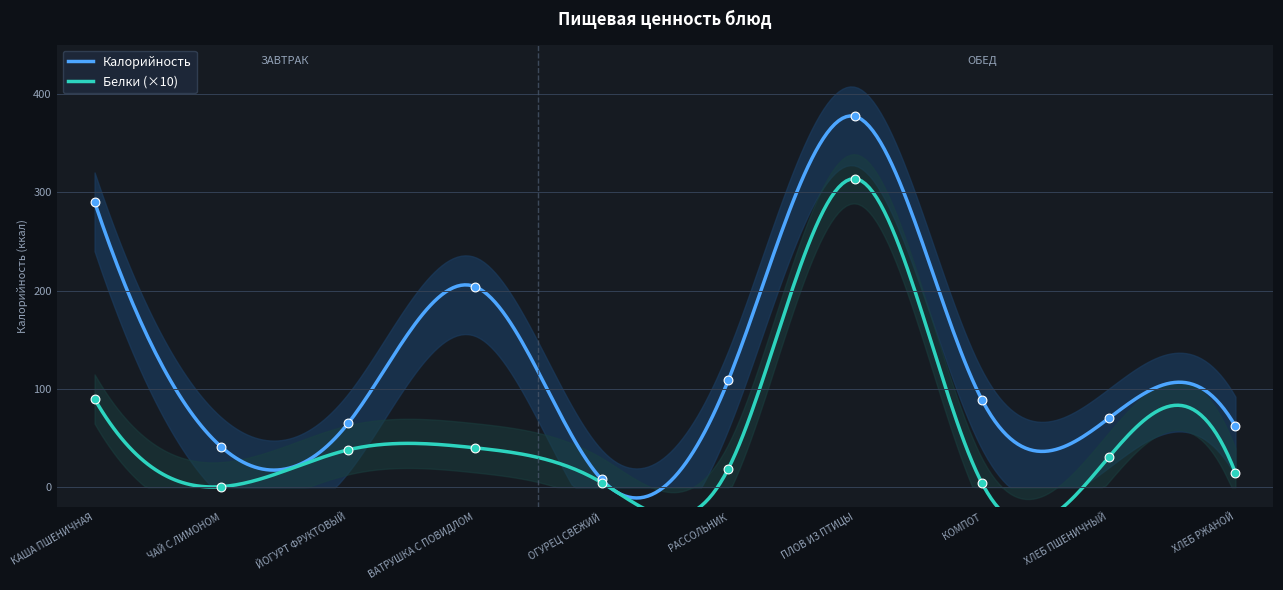

Is the value of Белки at ХЛЕБ ПШЕНИЧНЫЙ greater than the value of Калорийность at ХЛЕБ ПШЕНИЧНЫЙ?

No